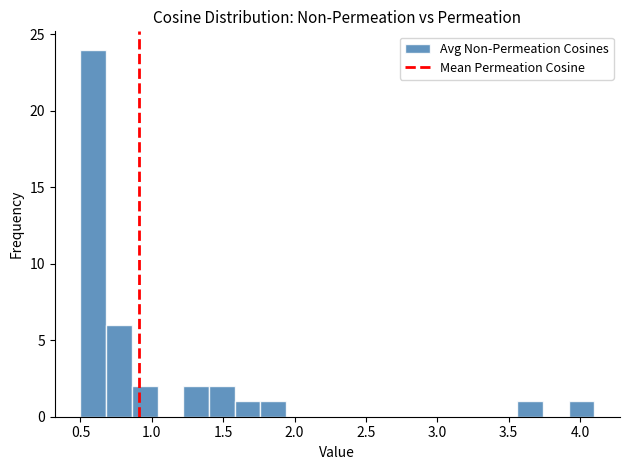

Read against the x-axis, roughly where is the centre of the tallest bar?

0.60